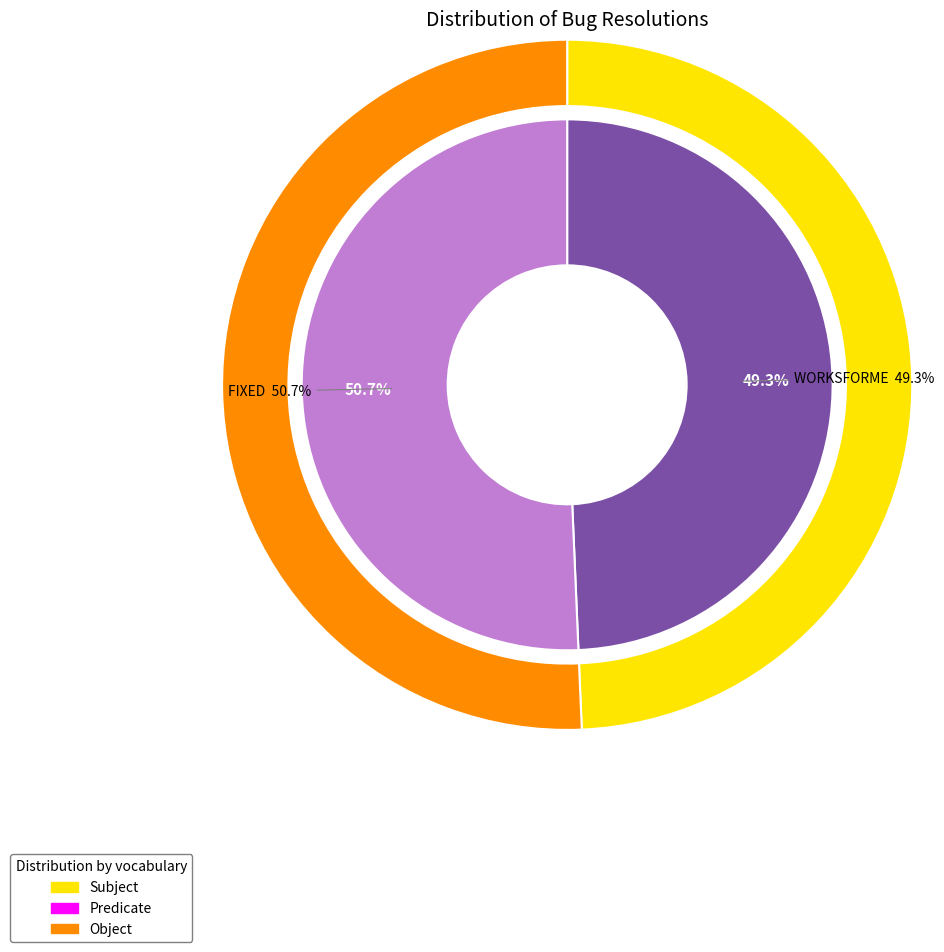

To the nearest percent, what is the difference between the FIXED and WORKSFORME slice percentages?

1%